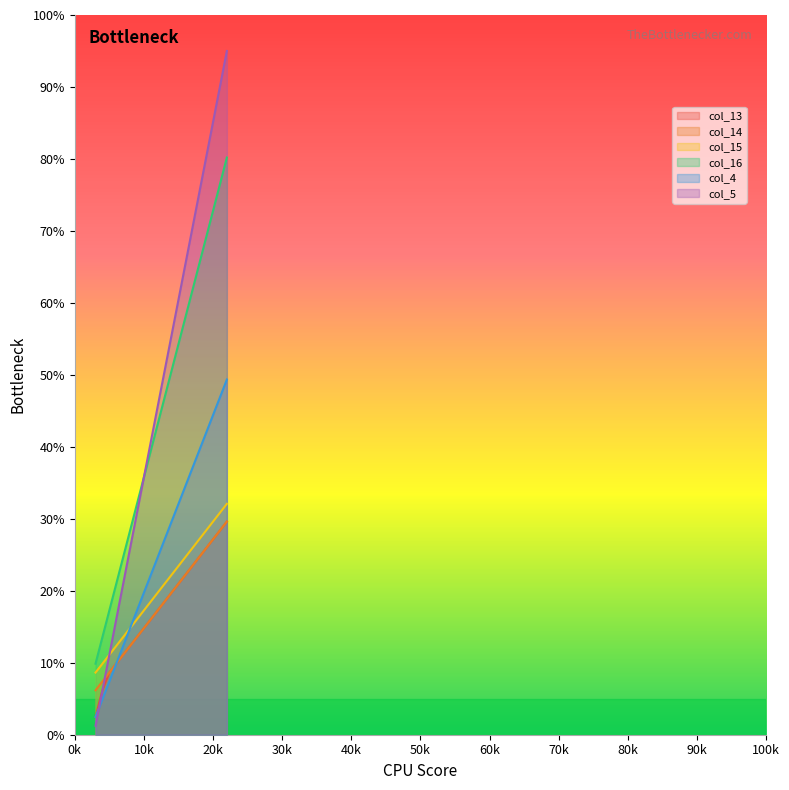

Is it true that col_14 equals 17.1 at 19?

False